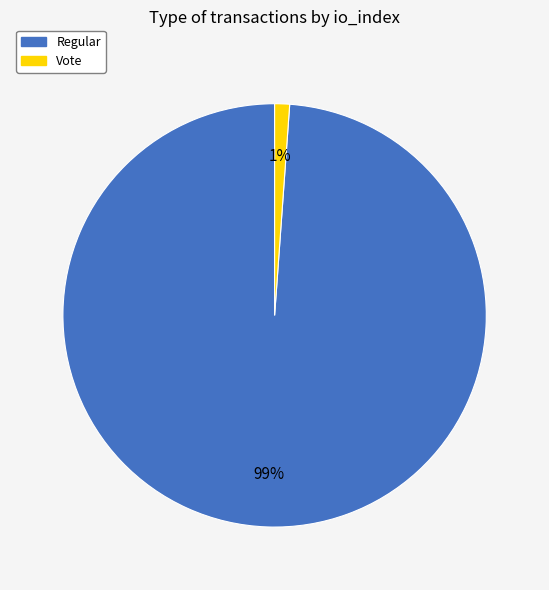

Is the sum of Regular and Vote greater than half?

Yes